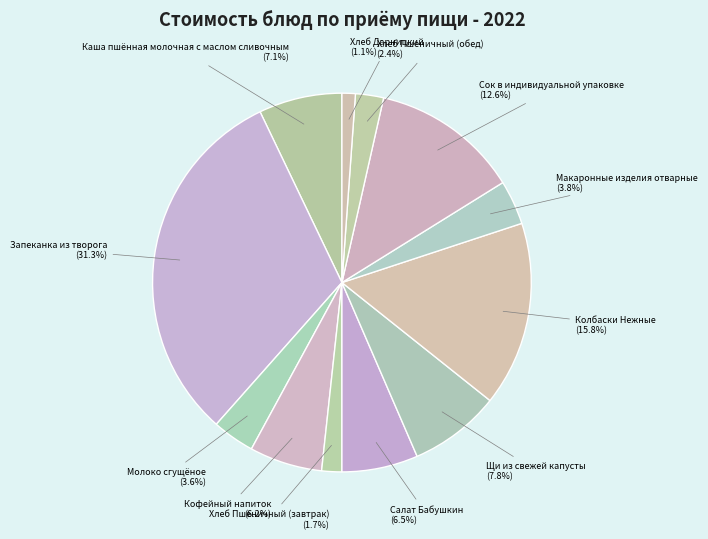

Which category has the smallest portion of the pie?

Хлеб Дарницкий